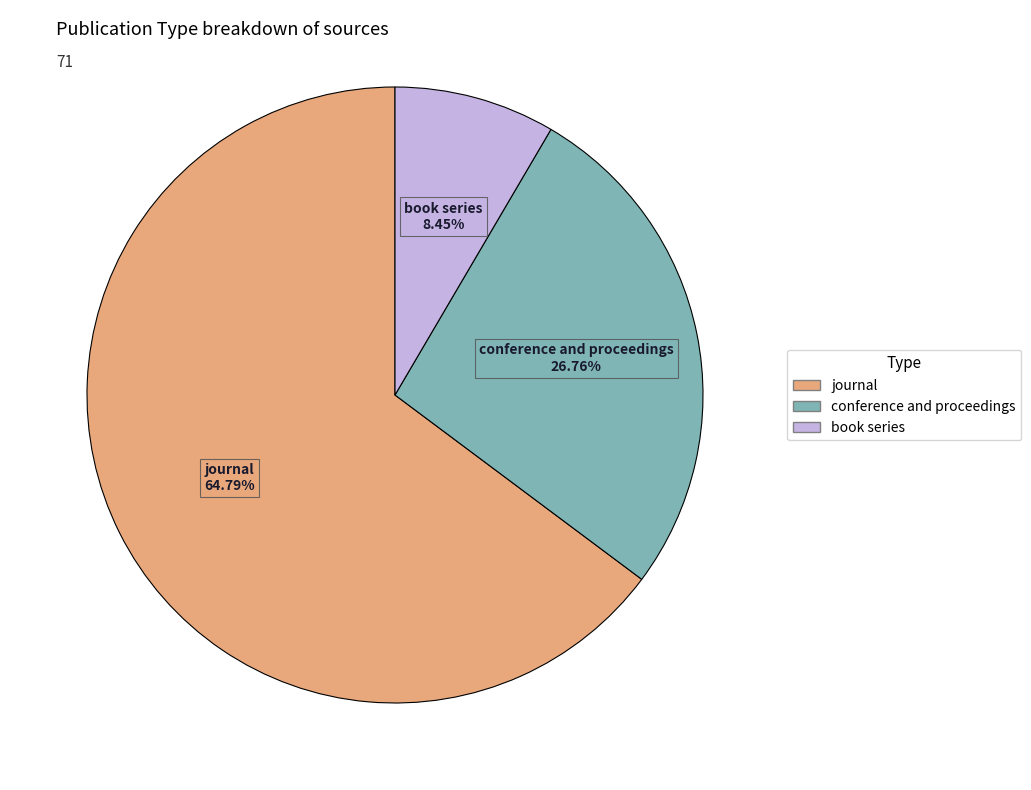

Is it true that journal is 71% of the pie?

False